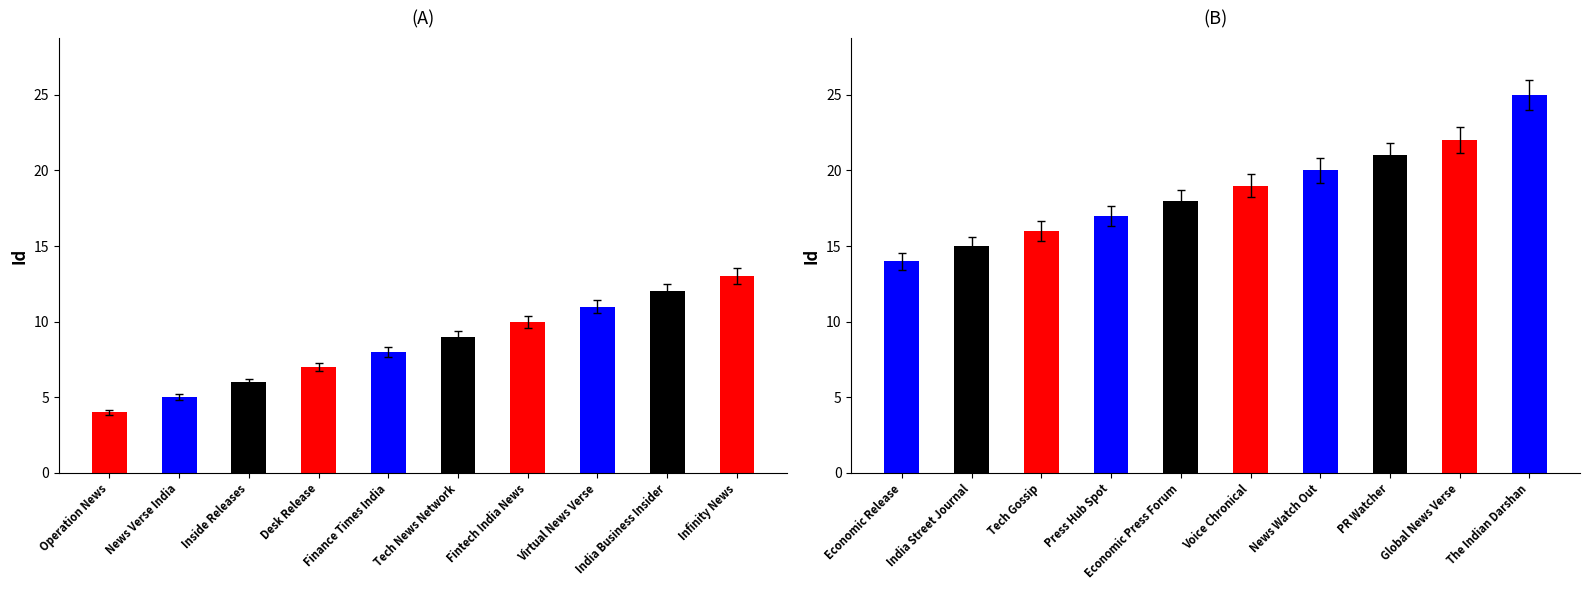

What are all the series names shown in the legend?

Id (group A), Id (group B)